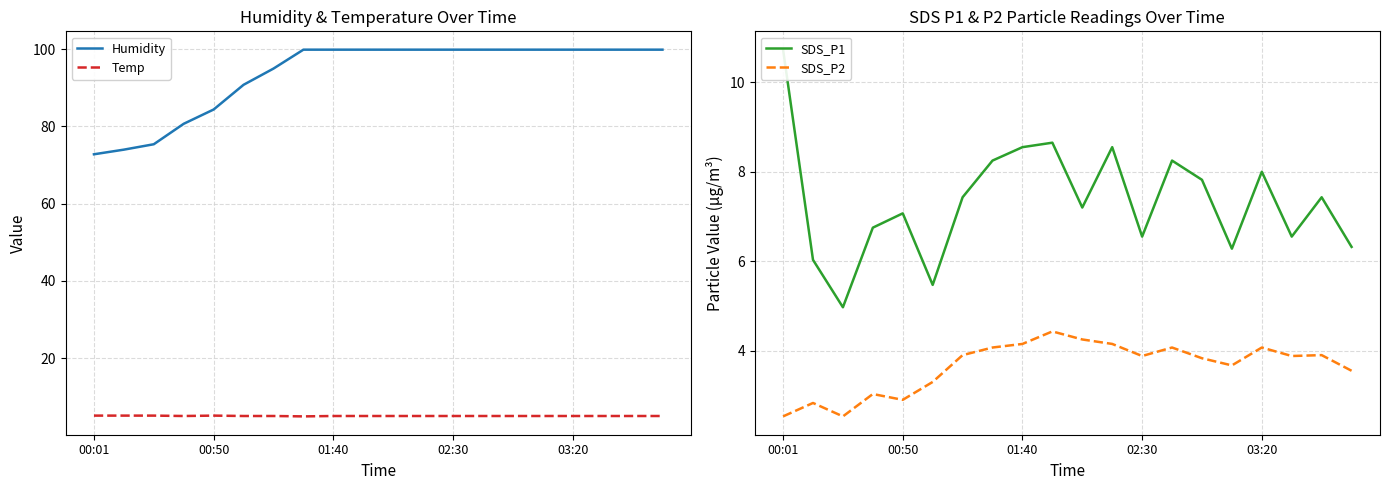

True or false: SDS_P2 and Temp cross at least once.

False